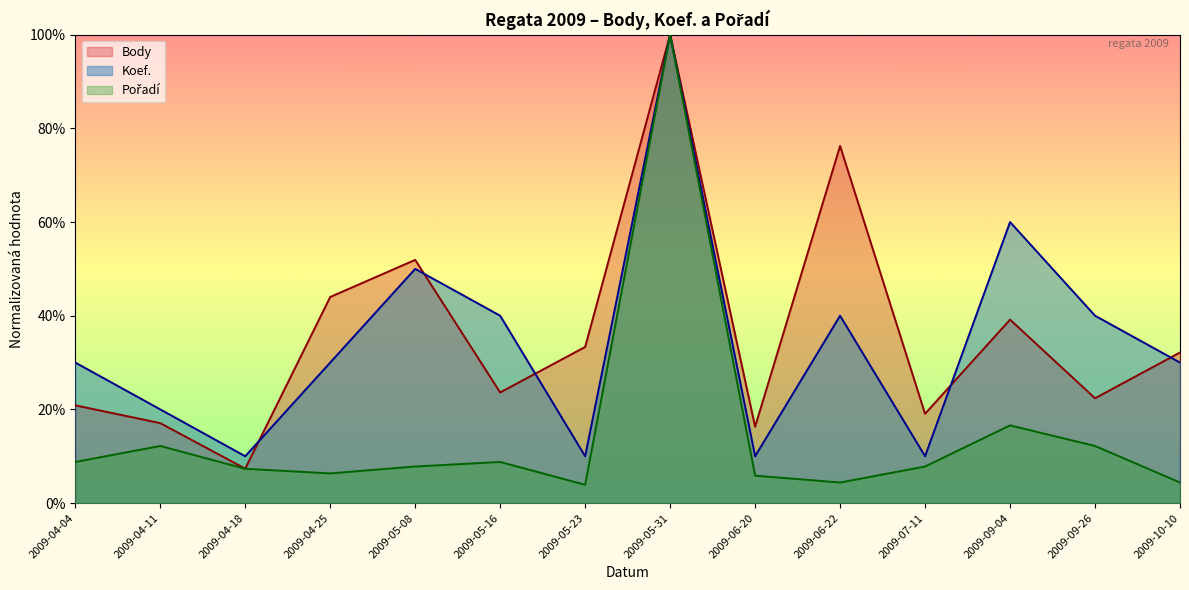

Where is the first local maximum for Koef.?

2009-05-08